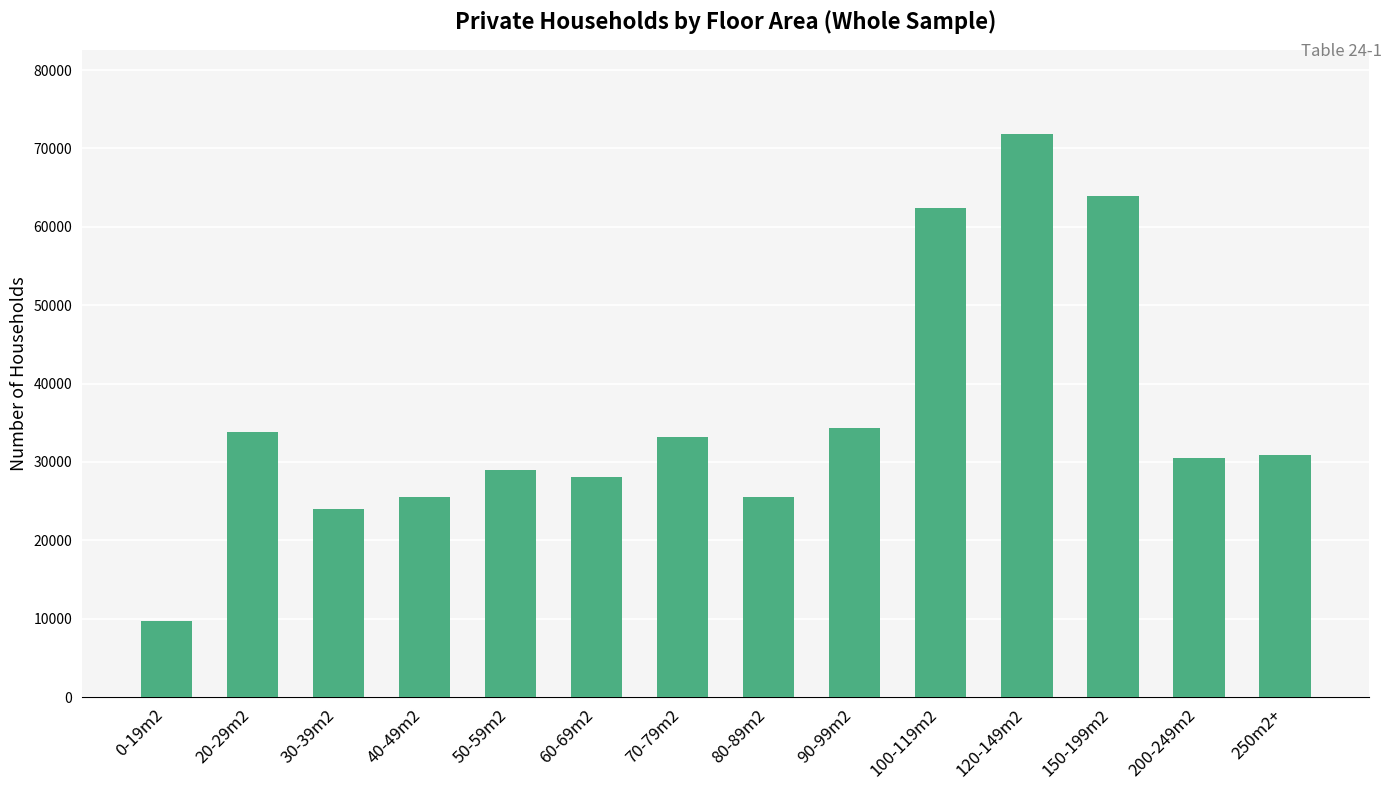

What is the sum of all values?

502866